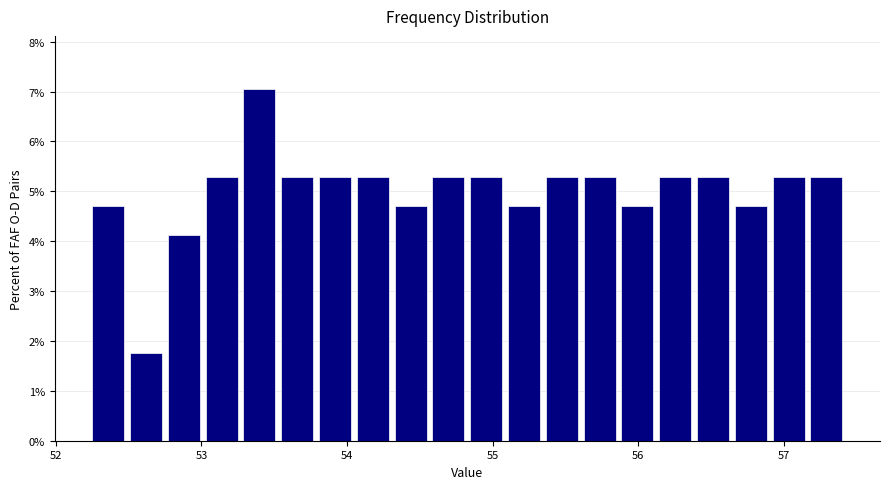

Around what value on the x-axis is the tallest bar? Give the approximate position of its centre, as read against the axis.

53.4